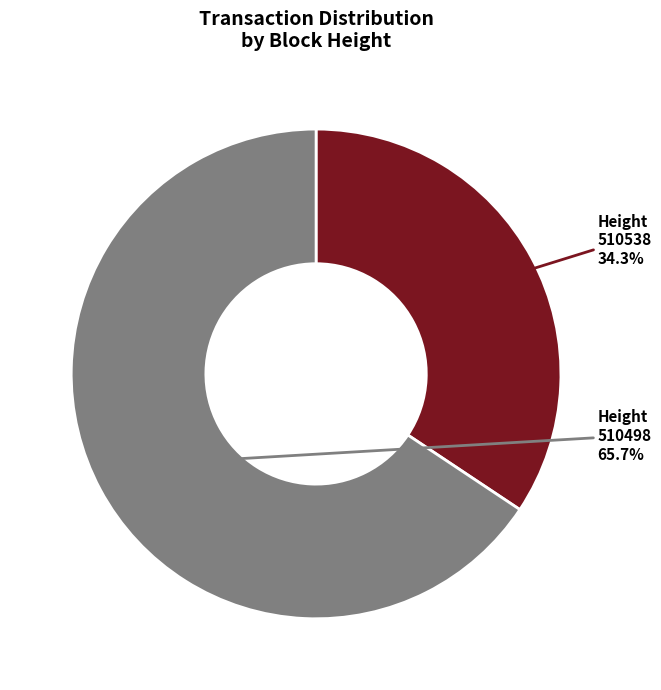

What percentage is NOT represented by Height 510498?

34.3%